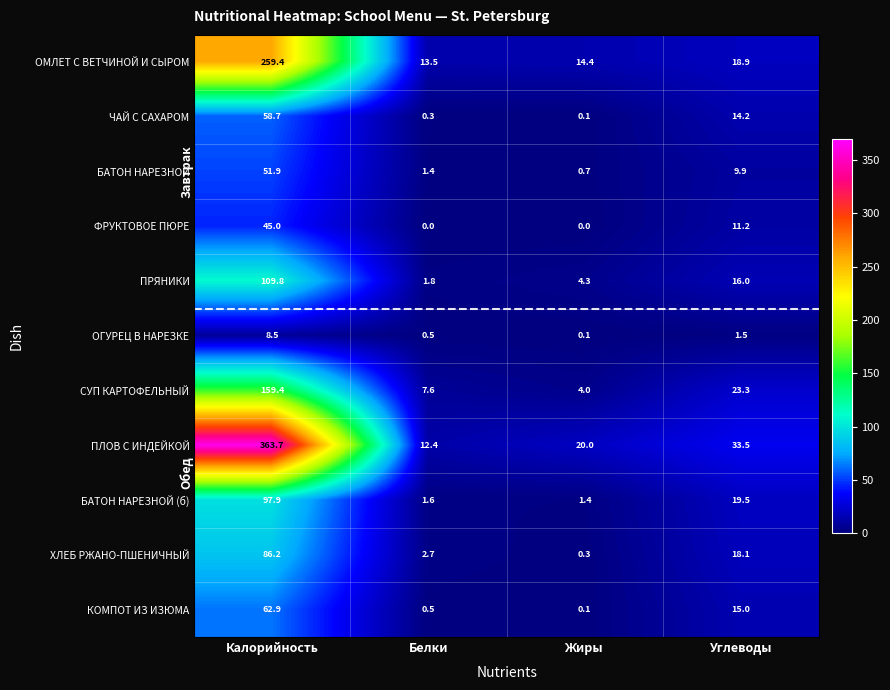

How many values in the ПРЯНИКИ series are below 16?

2